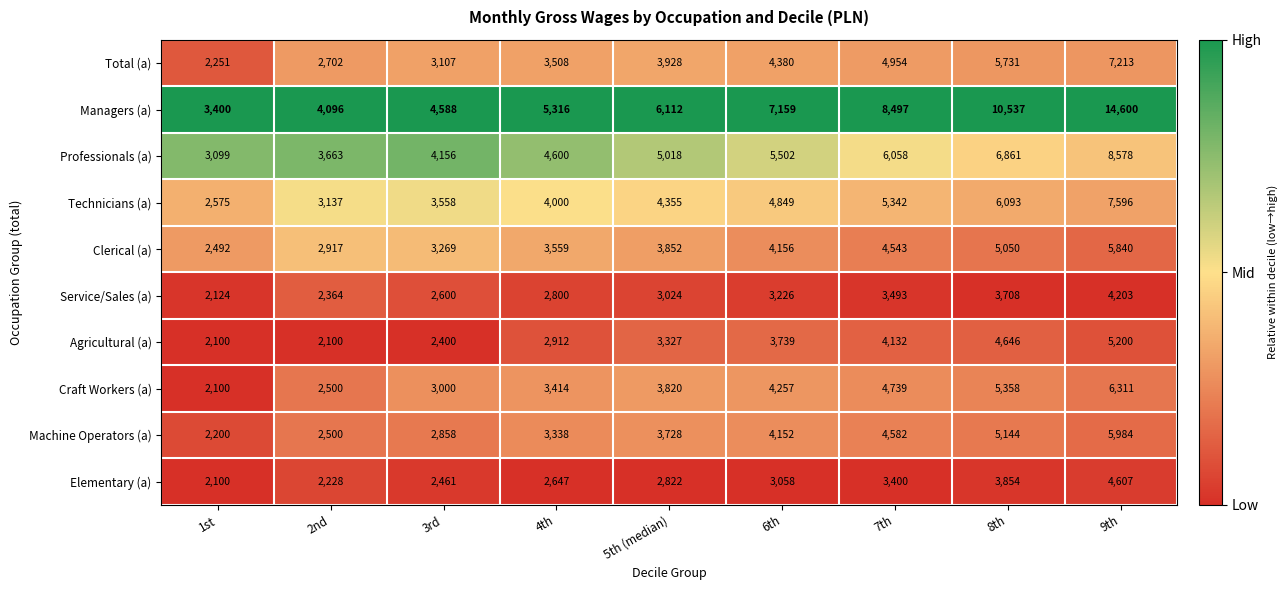

Which series has the largest total across all categories?

Managers (a)